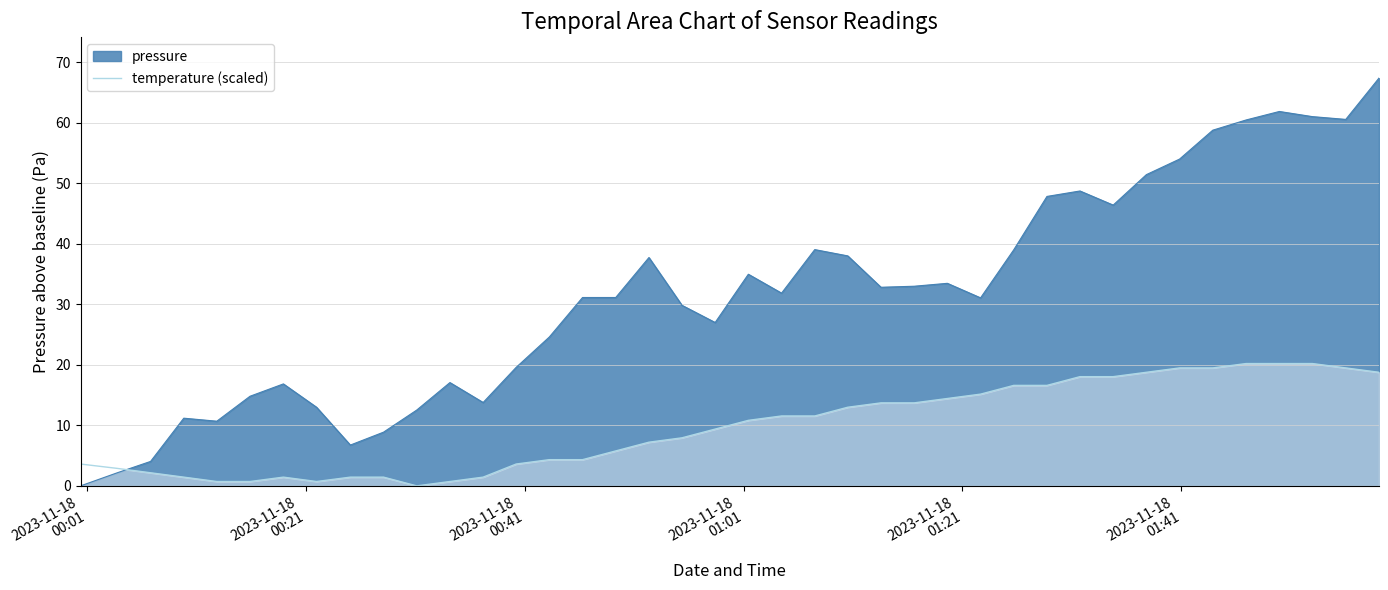

What is the maximum value for pressure?

67.3